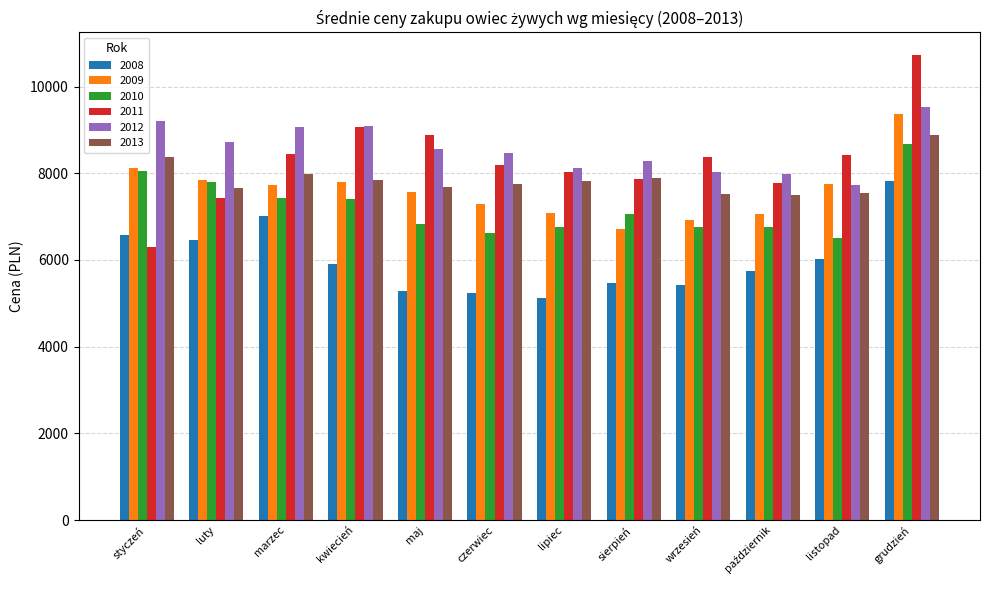

The 2012 series shows 6369.6 at grudzień. True or false?

False